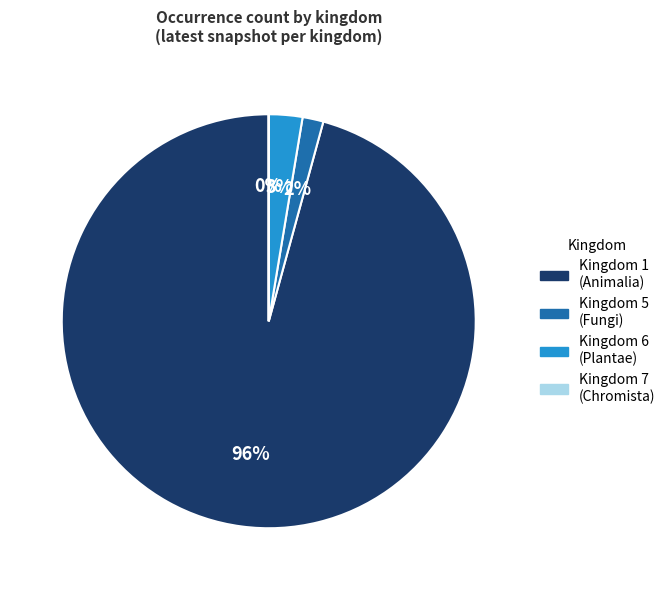

What is the largest slice in the pie chart?

Kingdom 1 (Animalia)